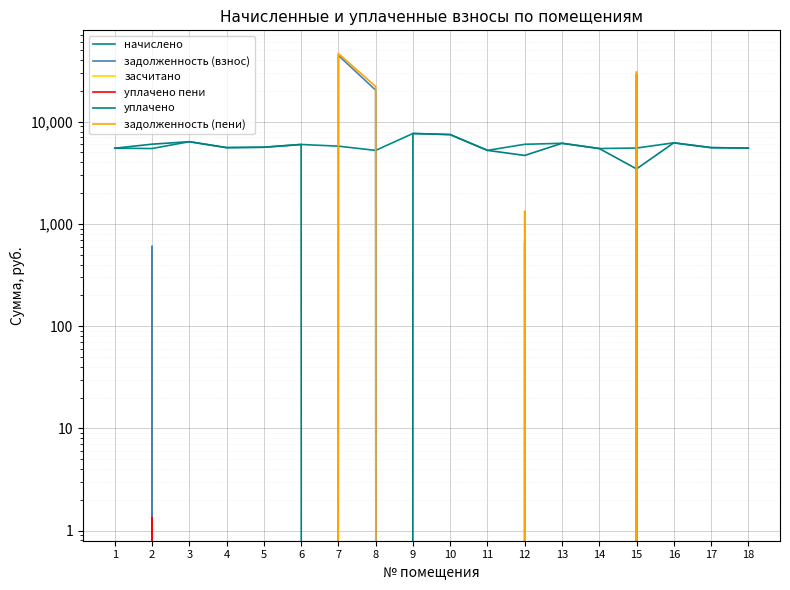

What is the difference between the highest and lowest values at 8?

22052.0